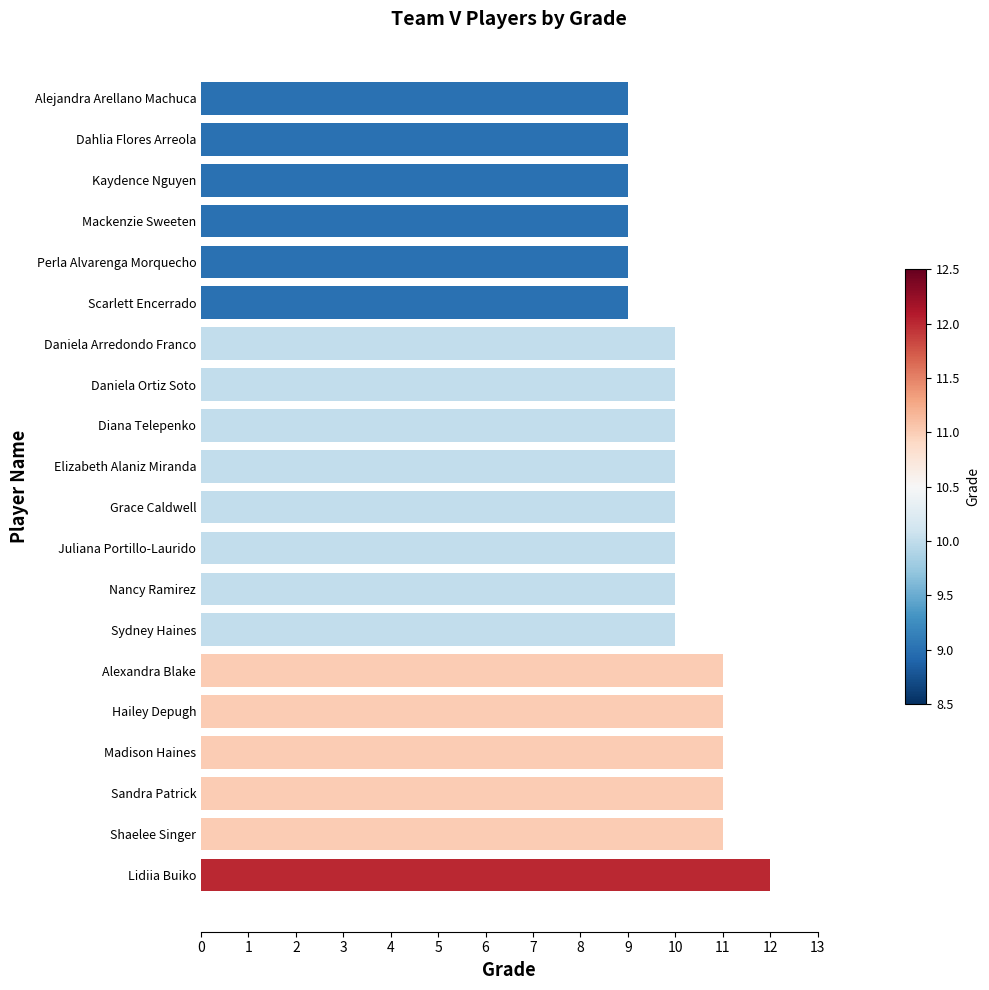

Reading top to bottom, what are all the values shown in this chart?

Alejandra Arellano Machuca=9	Dahlia Flores Arreola=9	Kaydence Nguyen=9	Mackenzie Sweeten=9	Perla Alvarenga Morquecho=9	Scarlett Encerrado=9	Daniela Arredondo Franco=10	Daniela Ortiz Soto=10	Diana Telepenko=10	Elizabeth Alaniz Miranda=10	Grace Caldwell=10	Juliana Portillo-Laurido=10	Nancy Ramirez=10	Sydney Haines=10	Alexandra Blake=11	Hailey Depugh=11	Madison Haines=11	Sandra Patrick=11	Shaelee Singer=11	Lidiia Buiko=12